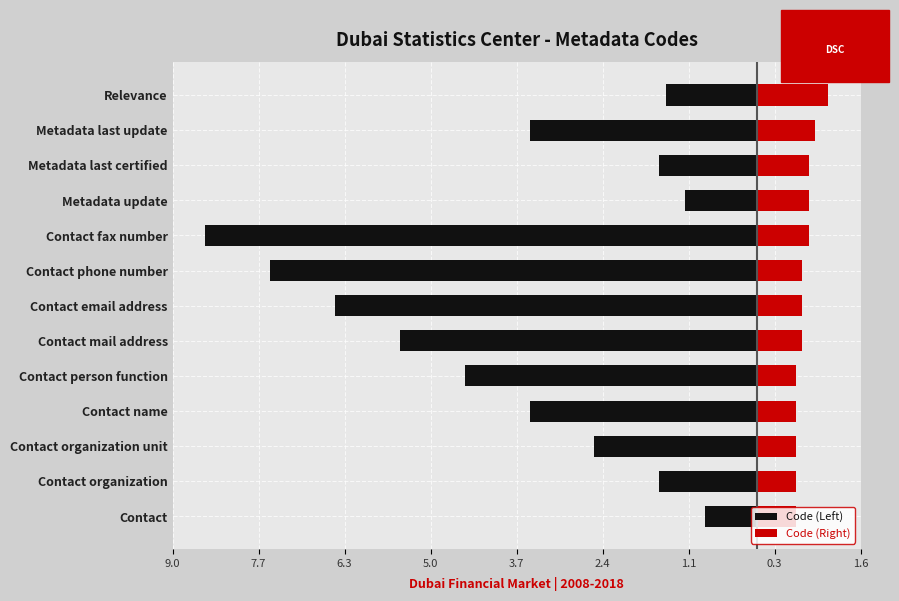

What are all the series names shown in the legend?

Code (Left), Code (Right)